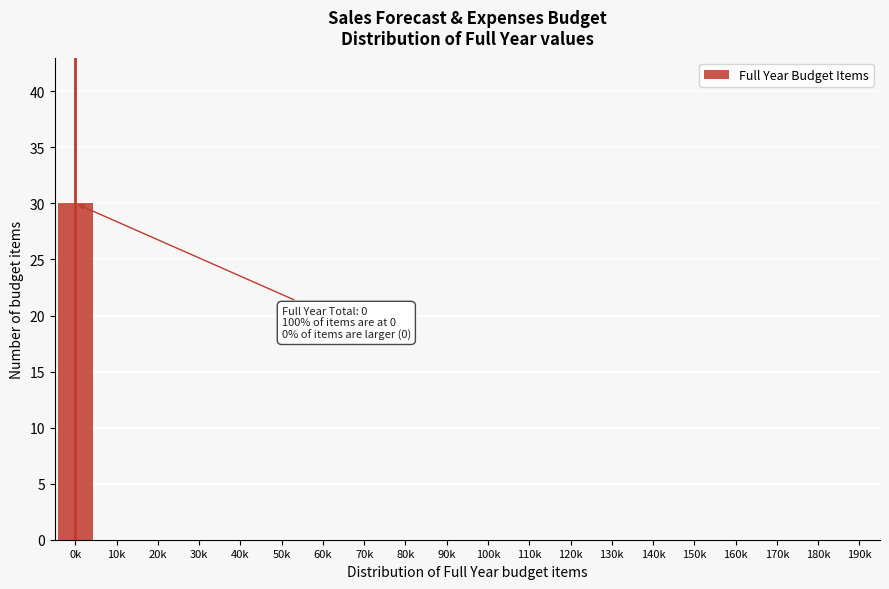

Reading left to right, list all the values displayed in this chart.

0k=30	10k=0	20k=0	30k=0	40k=0	50k=0	60k=0	70k=0	80k=0	90k=0	100k=0	110k=0	120k=0	130k=0	140k=0	150k=0	160k=0	170k=0	180k=0	190k=0